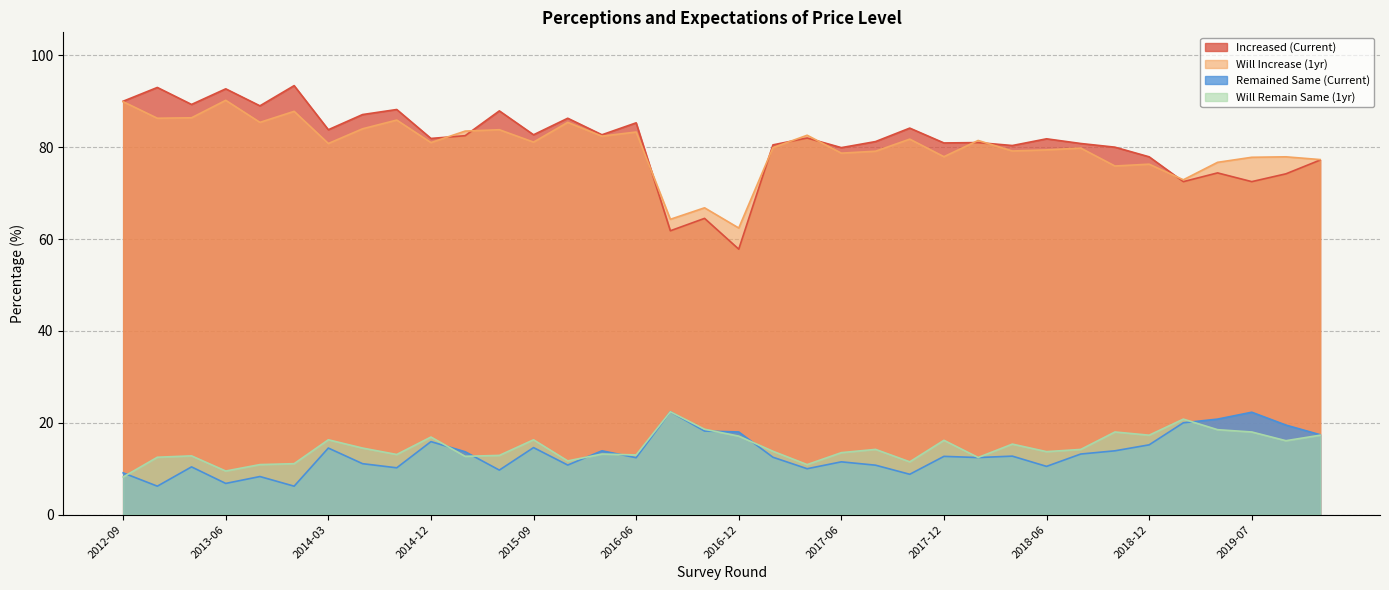

Reading left to right, extract all data points from this chart.

Increased (Current): 90.0	93.0	89.3	92.7	89.0	93.4	83.8	87.1	88.2	81.9	82.5	87.9	82.7	86.3	82.7	85.3	61.8	64.5	57.8	80.5	82.0	79.9	81.2	84.2	80.9	81.0	80.4	81.8	80.8	80.0	77.9	72.5	74.4	72.5	74.2	77.2
Will Increase (1yr): 89.9	86.3	86.4	90.2	85.4	87.8	80.8	84.0	85.9	81.0	83.5	83.8	81.1	85.4	82.4	83.3	64.3	66.8	62.4	79.9	82.6	78.7	79.1	81.8	77.9	81.5	79.2	79.4	79.8	75.9	76.3	72.9	76.7	77.8	77.9	77.3
Remained Same (Current): 9.1	6.2	10.4	6.8	8.3	6.2	14.5	11.1	10.2	15.9	13.7	9.7	14.6	10.8	13.9	12.4	22.4	18.2	18.0	12.5	10.0	11.5	10.8	8.8	12.7	12.4	12.7	10.5	13.2	13.9	15.2	20.0	20.8	22.3	19.5	17.4
Will Remain Same (1yr): 8.2	12.5	12.8	9.5	10.9	11.1	16.3	14.5	13.1	16.9	12.7	12.9	16.3	11.7	13.2	13.0	22.4	18.6	17.1	13.8	10.9	13.5	14.2	11.5	16.2	12.4	15.4	13.7	14.2	18.0	17.3	20.8	18.5	18.0	16.1	17.3